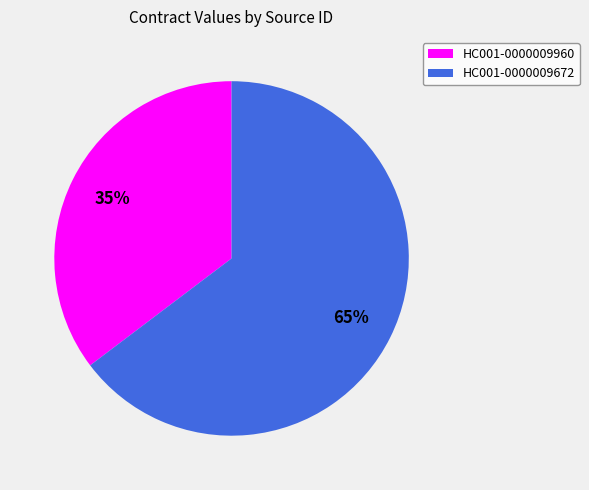

Does HC001-0000009960 represent more than half of the total?

No